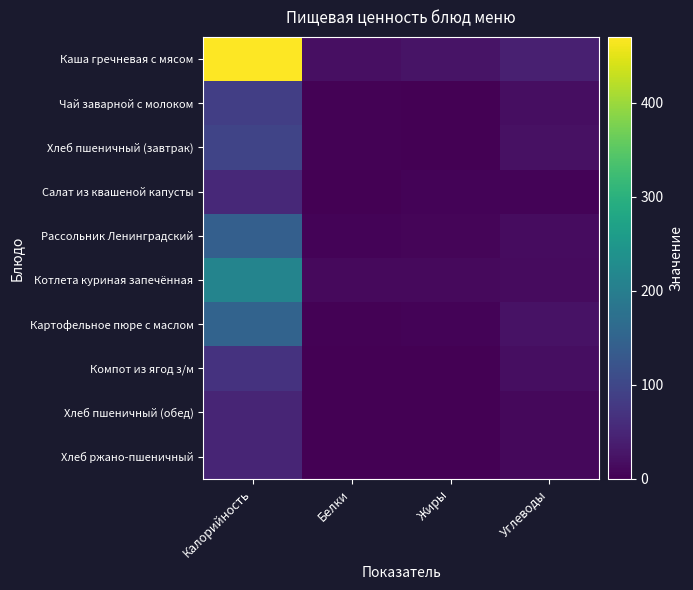

Reading left to right, list all the values displayed in this chart.

Каша гречневая с мясом: Калорийность=470	Белки=20	Жиры=25	Углеводы=42
Чай заварной с молоком: Калорийность=88	Белки=2	Жиры=1	Углеводы=17
Хлеб пшеничный (завтрак): Калорийность=96	Белки=2	Жиры=0	Углеводы=21
Салат из квашеной капусты: Калорийность=54	Белки=1	Жиры=4	Углеводы=4
Рассольник Ленинградский: Калорийность=142	Белки=5	Жиры=7	Углеводы=15
Котлета куриная запечённая: Калорийность=212	Белки=12	Жиры=12	Углеводы=13
Картофельное пюре с маслом: Калорийность=150	Белки=3	Жиры=5	Углеводы=23
Компот из ягод з/м: Калорийность=69	Белки=0	Жиры=0	Углеводы=17
Хлеб пшеничный (обед): Калорийность=48	Белки=1	Жиры=0	Углеводы=10
Хлеб ржано-пшеничный: Калорийность=48	Белки=1	Жиры=0	Углеводы=10